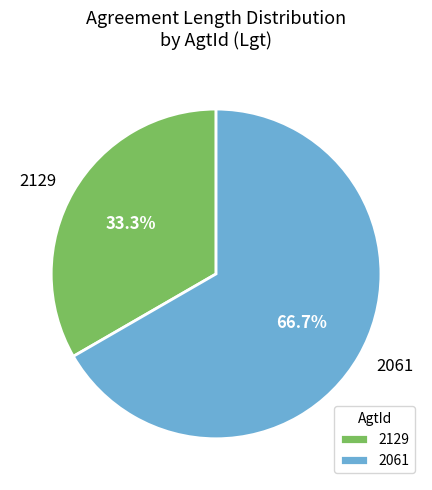

How many segments does this pie chart have?

2